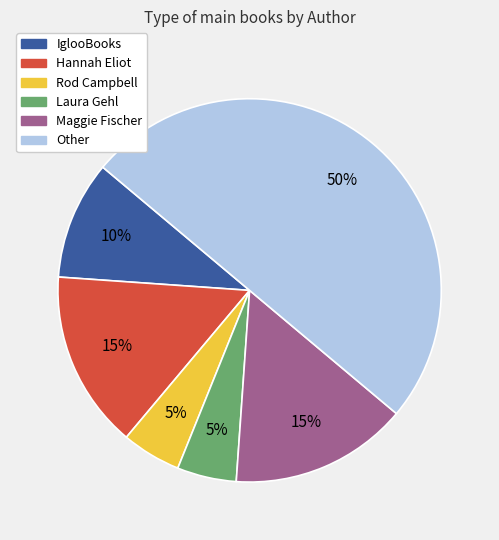

Is Laura Gehl the majority of the pie?

No